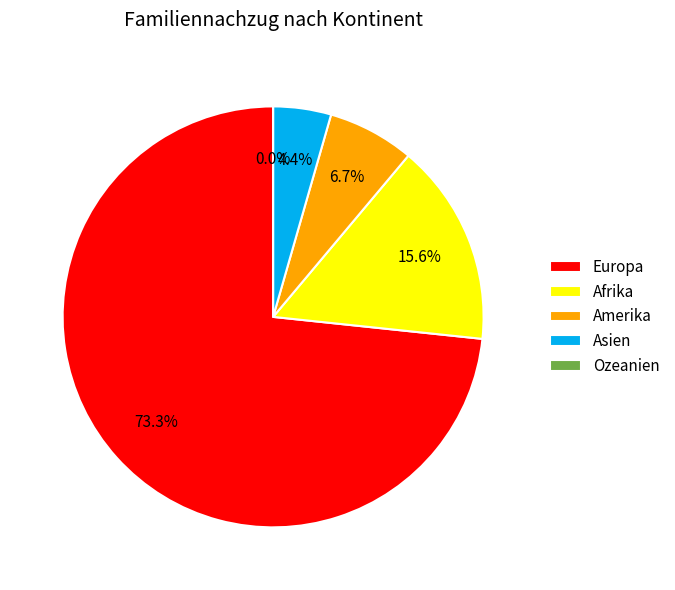

Do Afrika and Ozeanien together represent more than half of the pie?

No